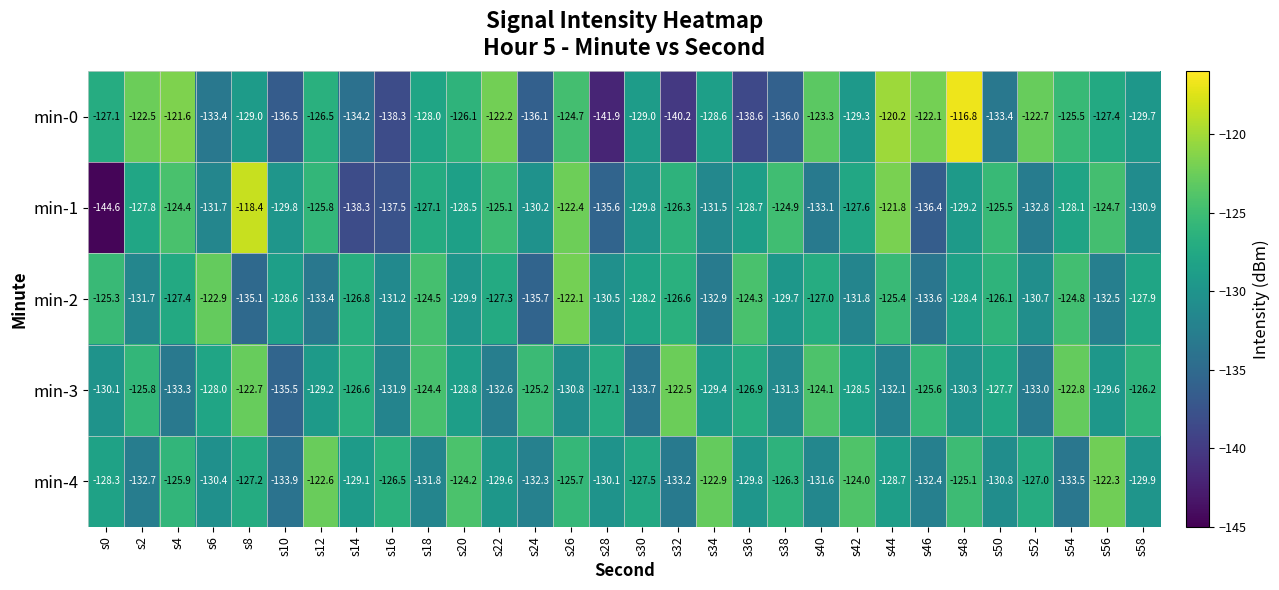

What is the minimum value shown in the chart?

-144.6